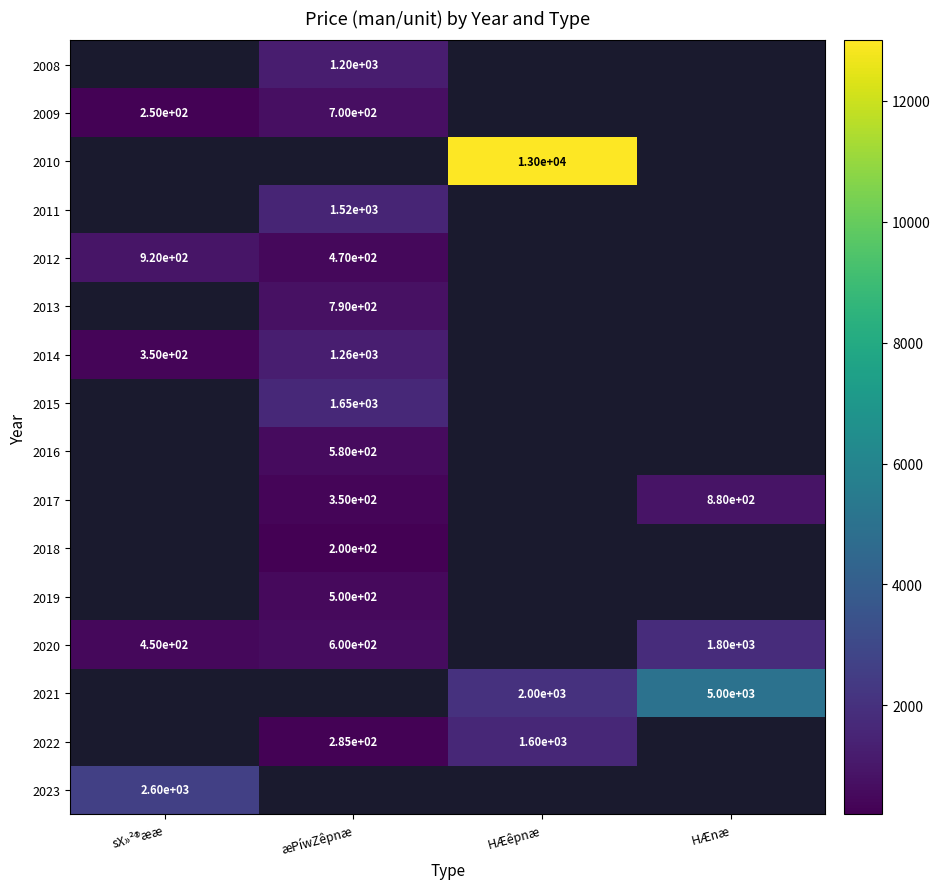

The value of 2012 at sX»²®ææ is 920. True or false?

True